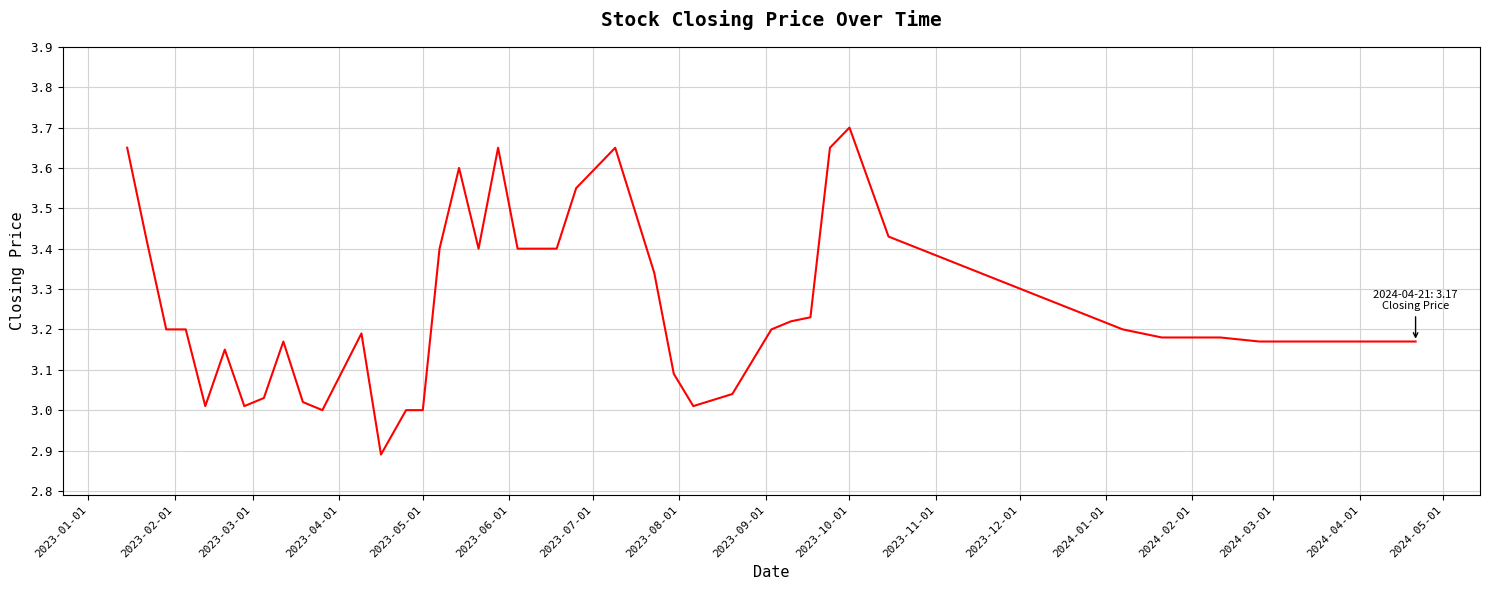

What is the smallest value displayed?

2.9